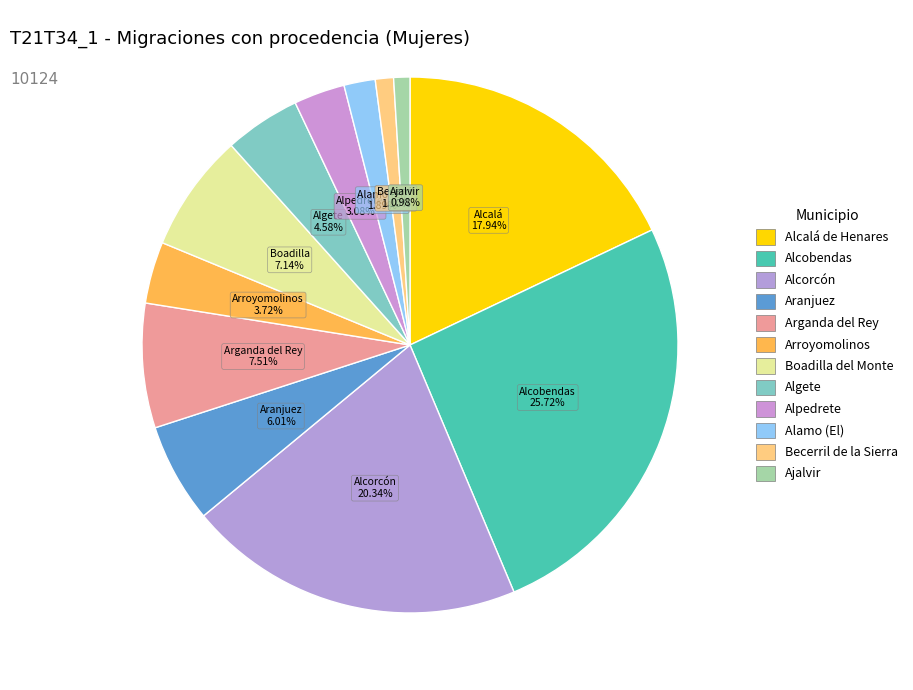

Combined, do Aranjuez and Alcalá de Henares account for over 50%?

No